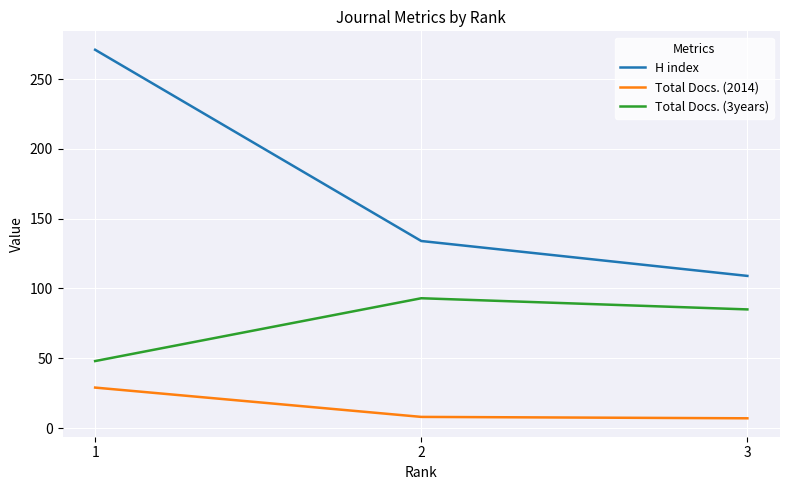

What is the smallest value displayed?

7